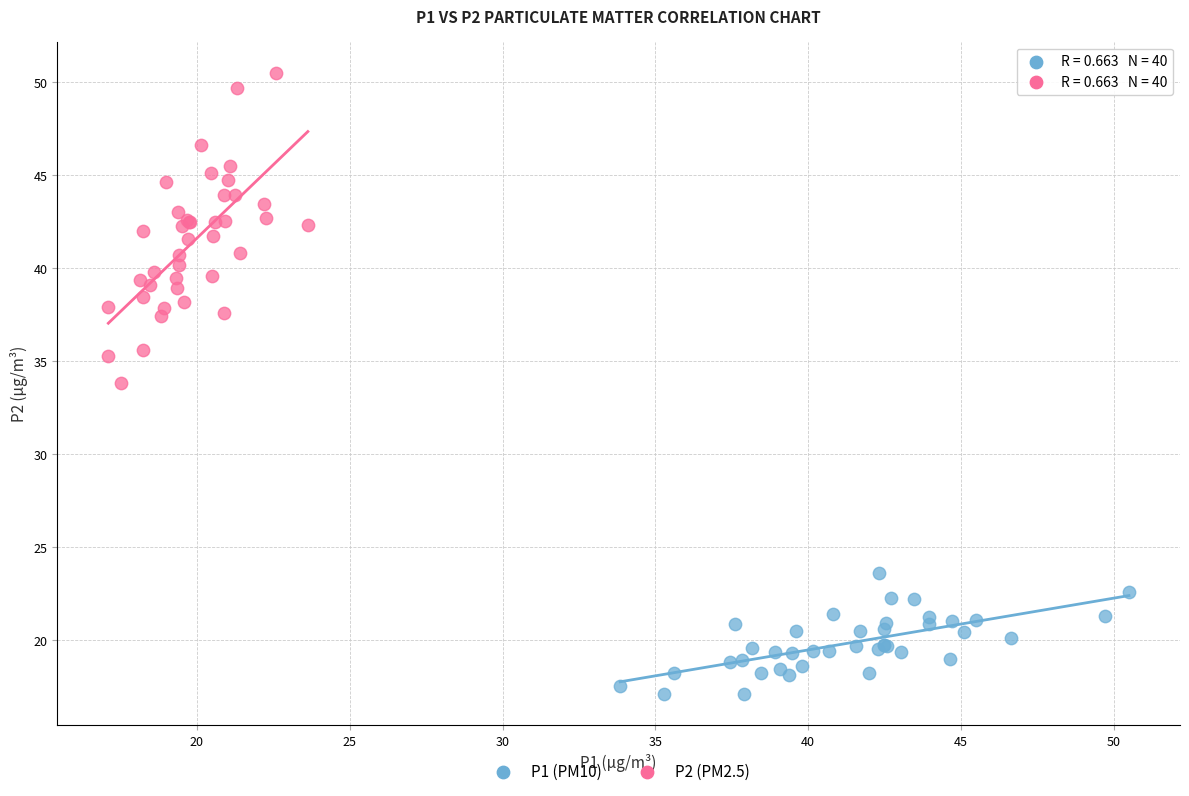

Which series reaches the minimum Y coordinate?

P1 (PM10)